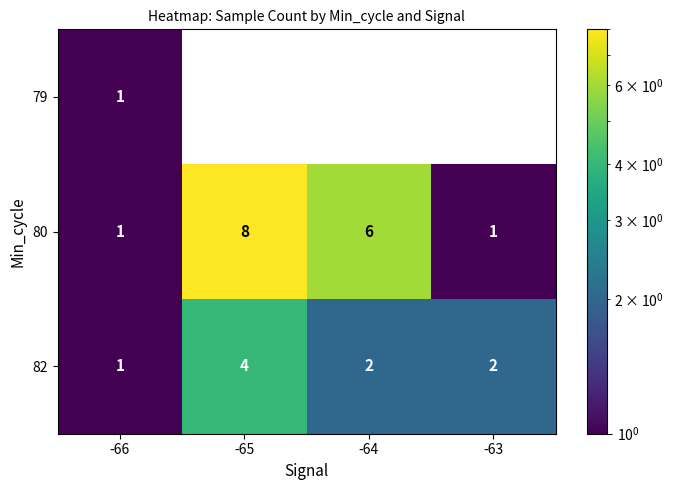

What is the minimum value shown in the chart?

1.0